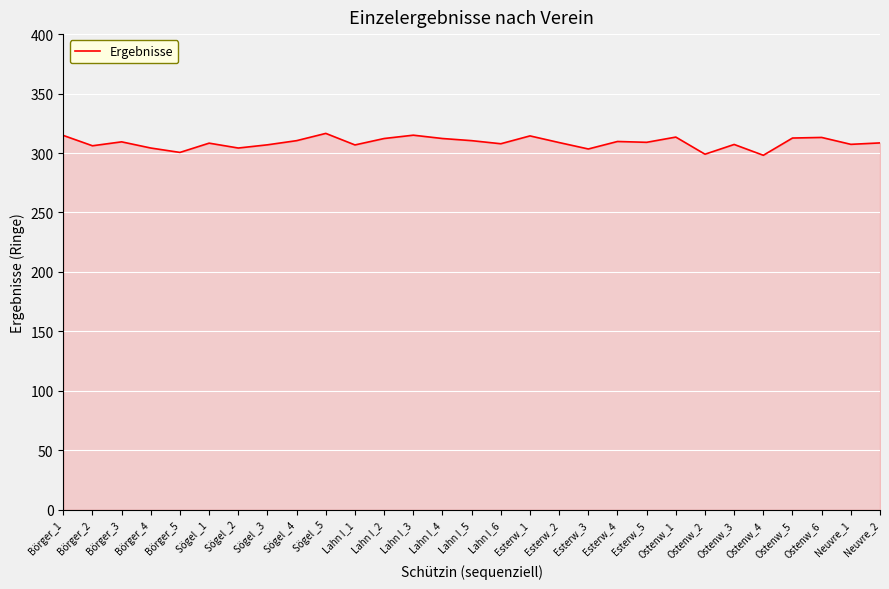

Approximately how many times larger is the value at Neuvre_1 compared to Lahn I_4?

1.0